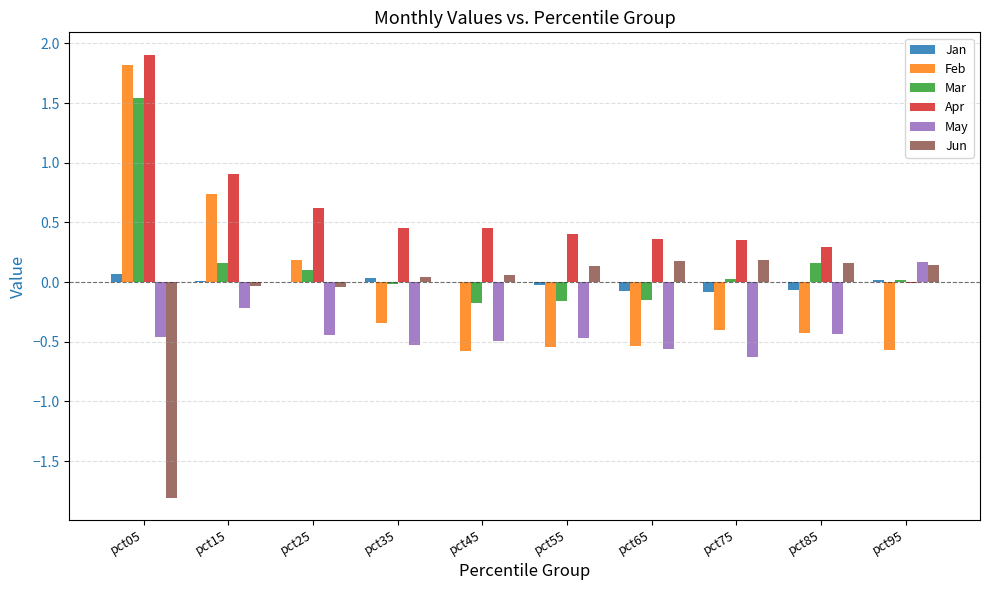

Which series has the largest total across all categories?

Apr